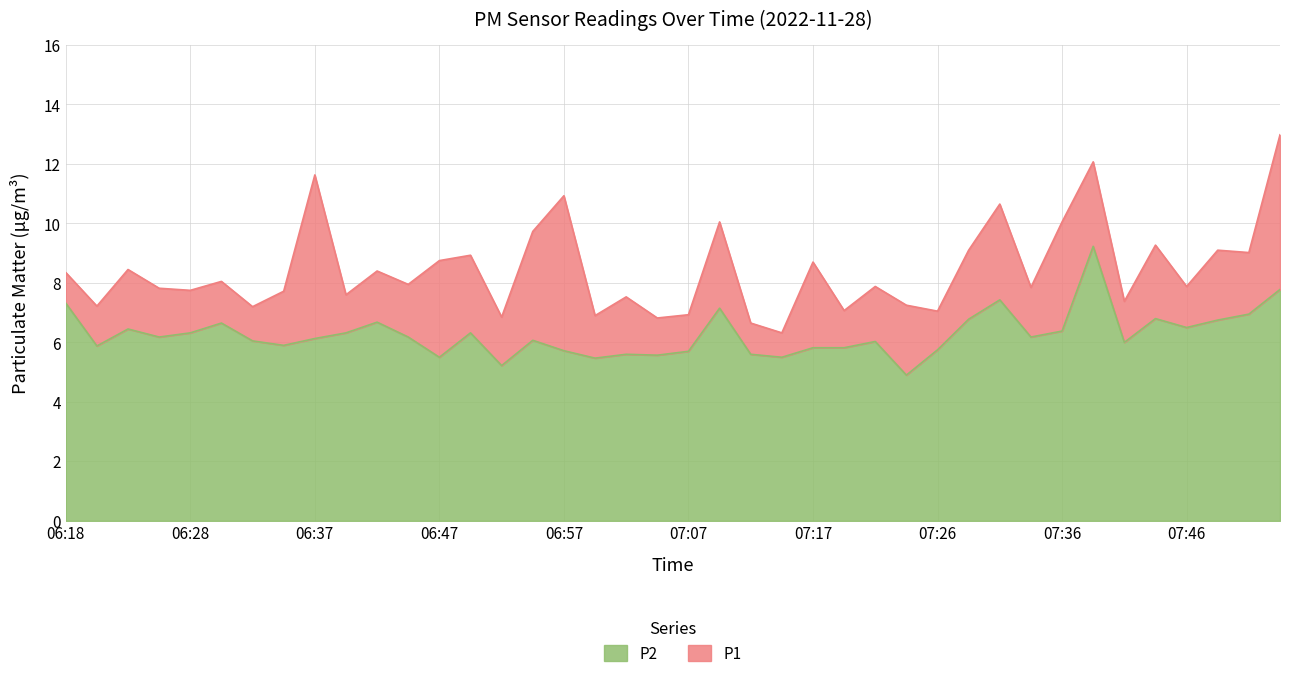

Which series has the widest spread of values?

P1